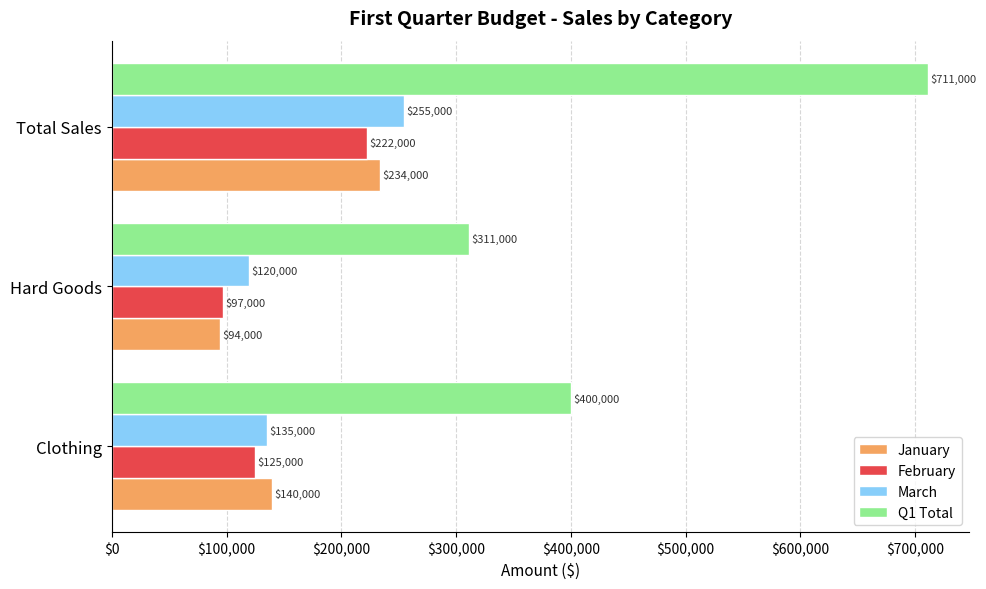

What is the average value of the February series?

148000